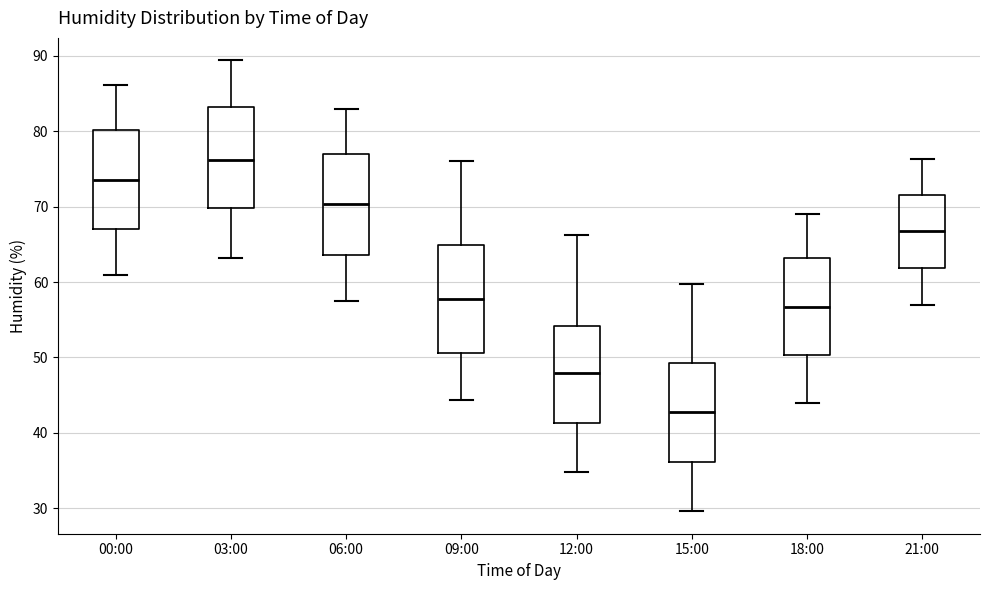

Reading left to right, transcribe this box plot: for each box, give where its median line is, the range the box spans, and where its two whiskers end, as read against the y-axis. The values are not printed on the chart, so give them approximately, as read against the axis.

00:00: median 74, box 67 to 80, whiskers 61 to 86
03:00: median 76, box 70 to 83, whiskers 63 to 89
06:00: median 70, box 64 to 77, whiskers 58 to 83
09:00: median 58, box 51 to 65, whiskers 44 to 76
12:00: median 48, box 41 to 54, whiskers 35 to 66
15:00: median 43, box 36 to 49, whiskers 30 to 60
18:00: median 57, box 50 to 63, whiskers 44 to 69
21:00: median 67, box 62 to 72, whiskers 57 to 76